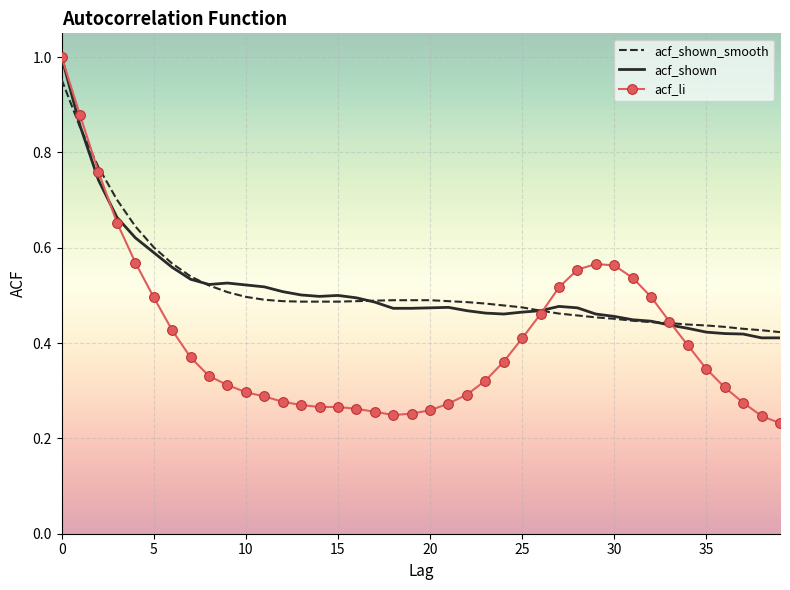

Which series has the widest spread of values?

acf_li